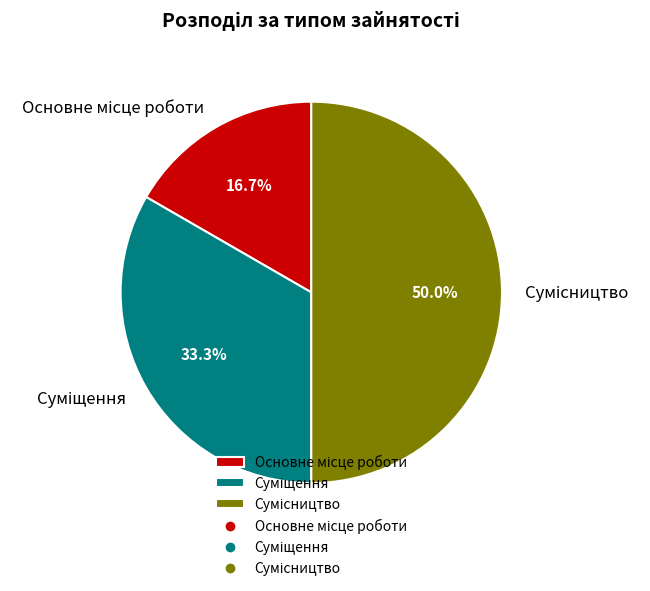

Is there a majority slice in this chart?

No